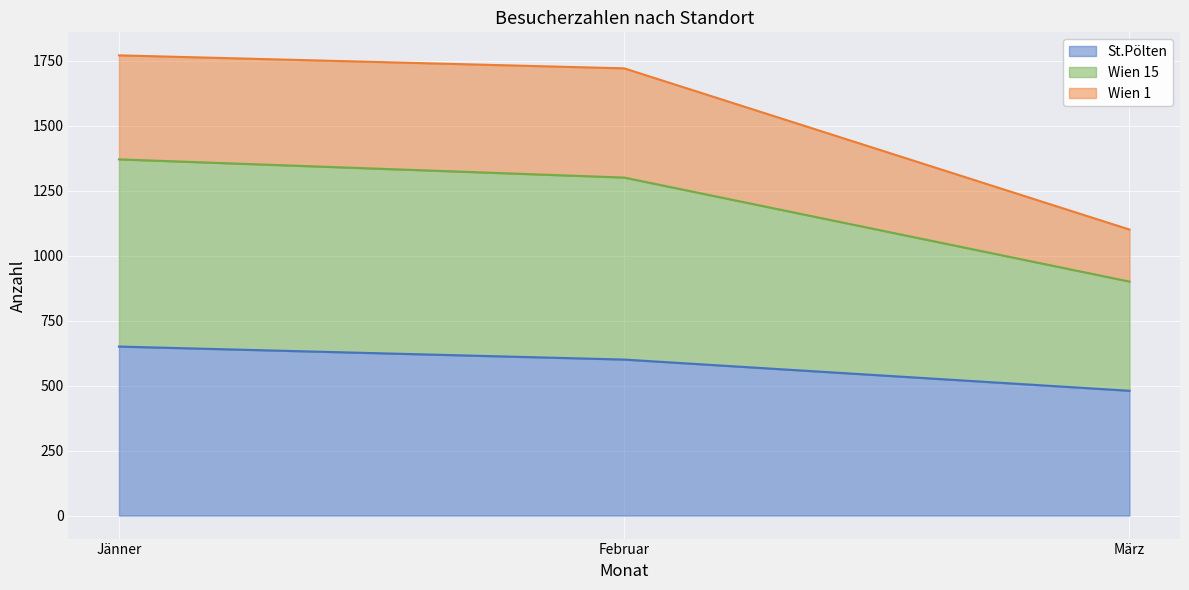

True or false: St.Pölten has a value of 326 at Februar.

False